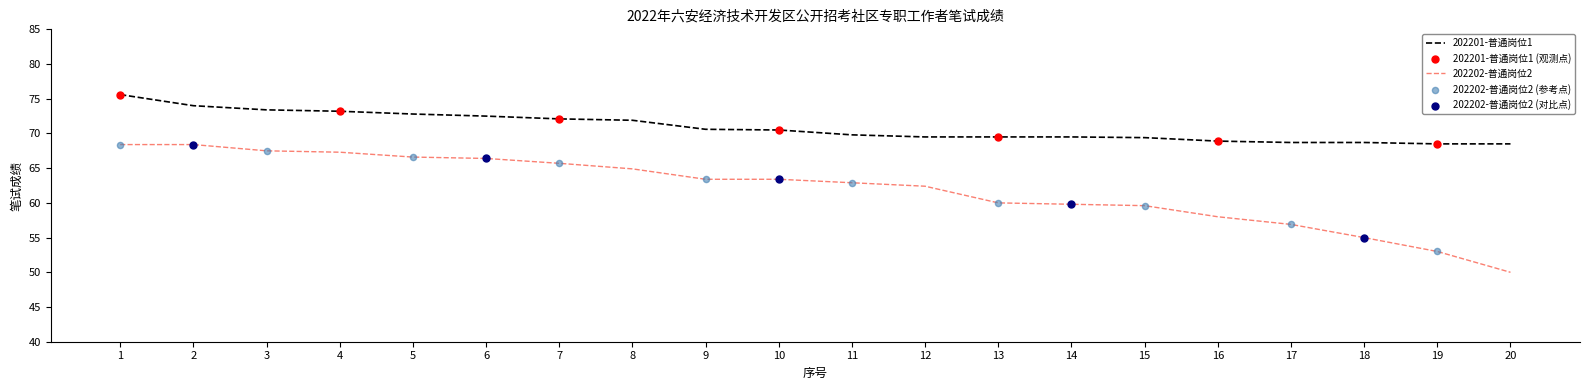

Which series has the largest total across all categories?

202201-普通岗位1